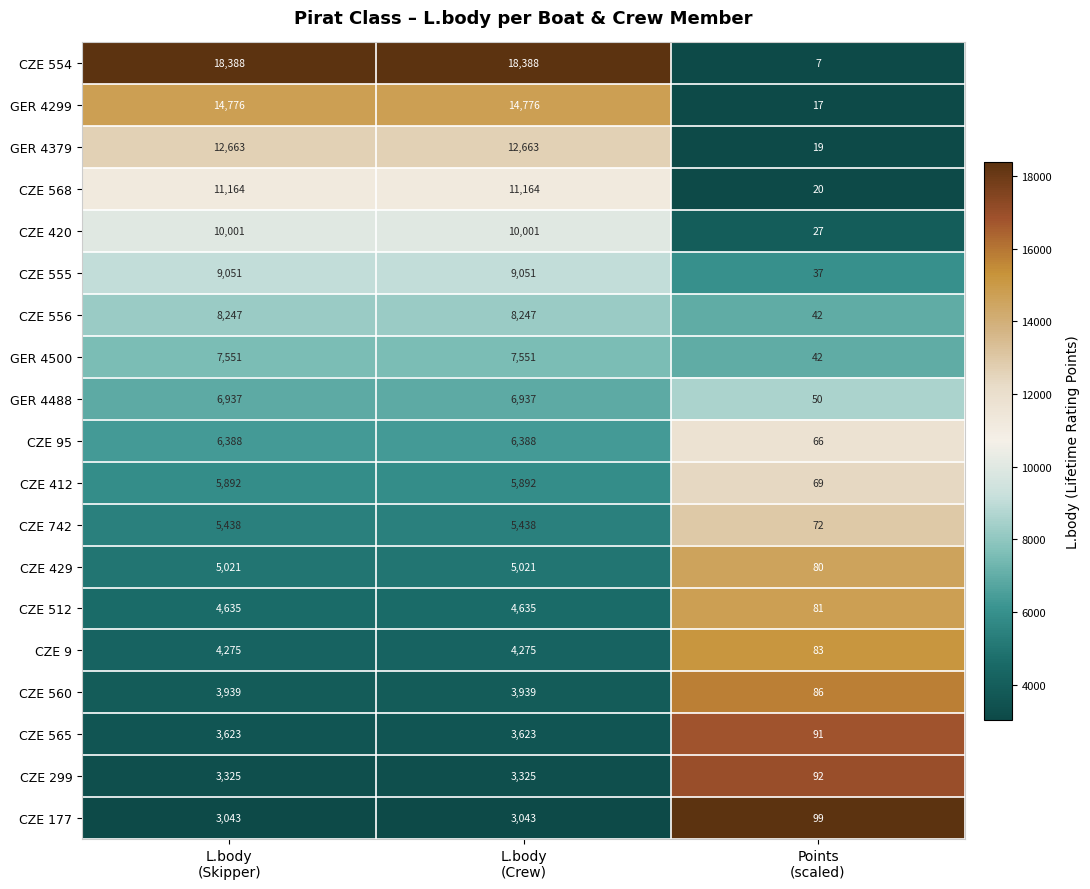

What is the total value across all series at Points
(scaled)?

1080